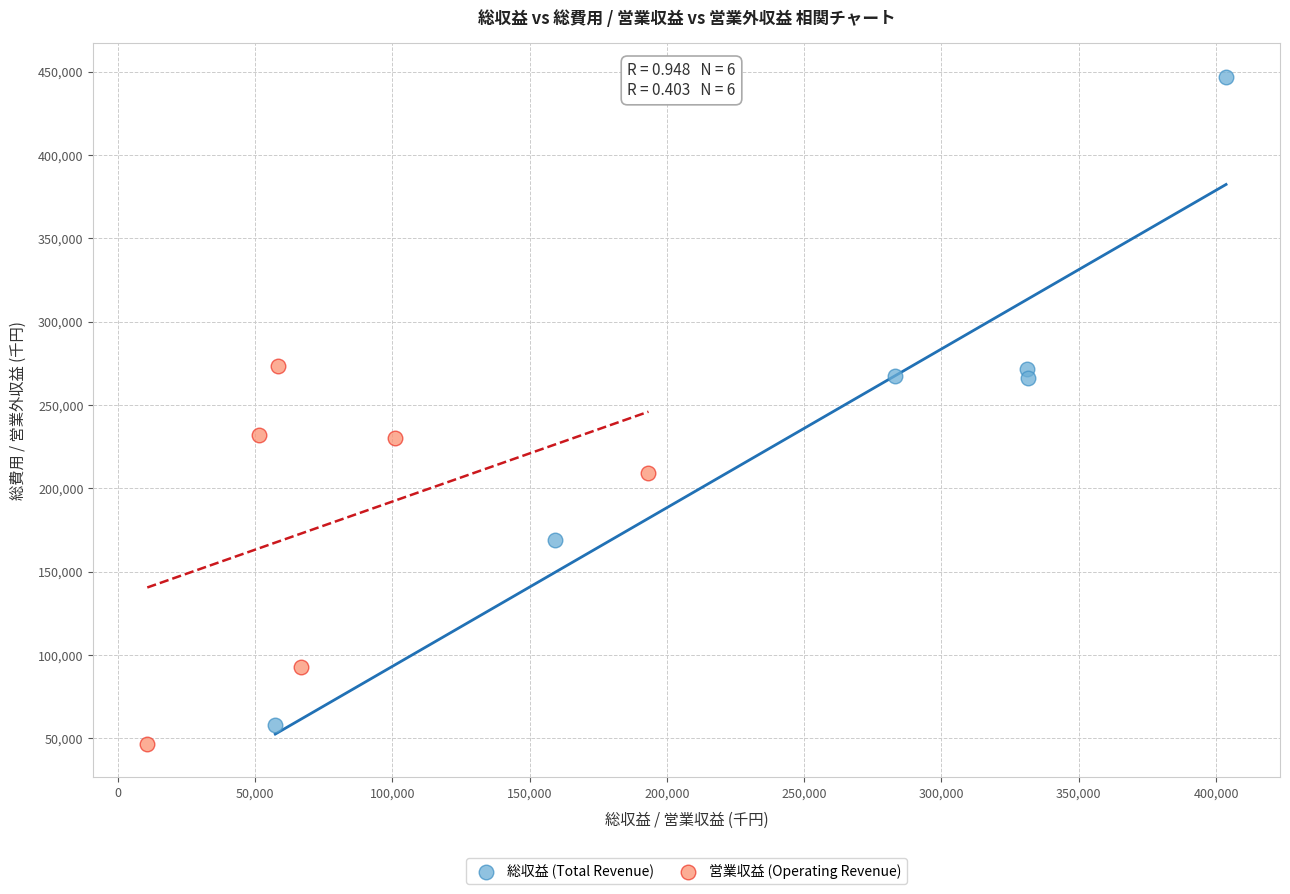

Which series has the widest spread of Y values?

総収益 (Total Revenue)